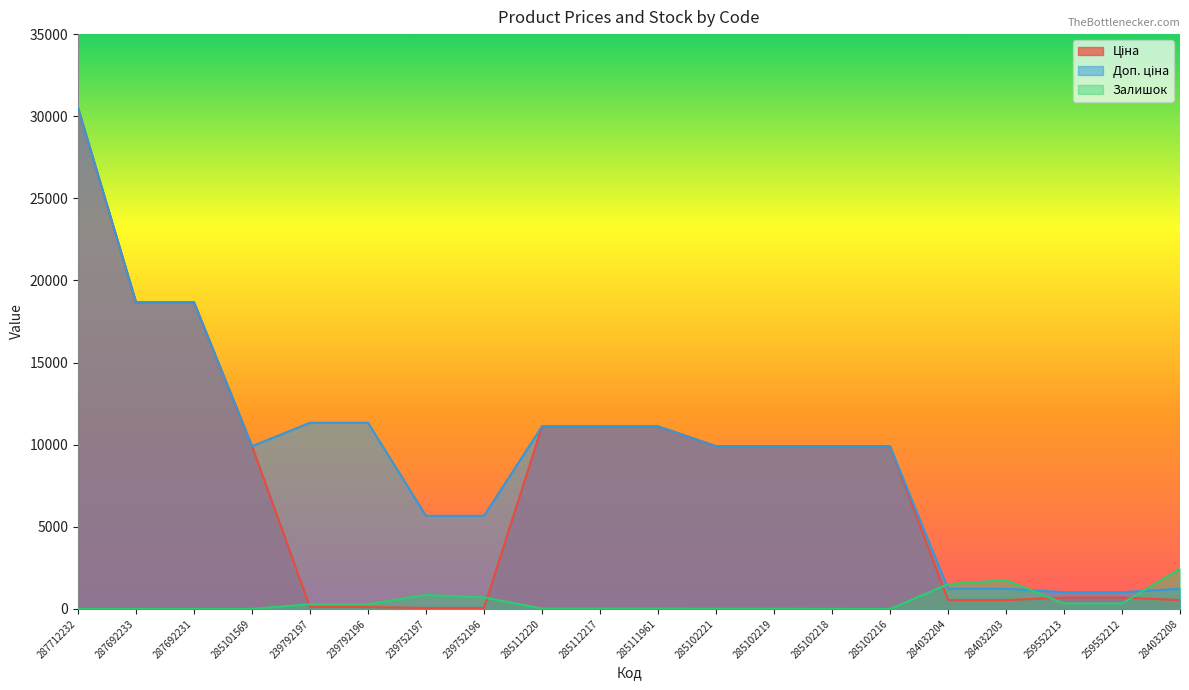

Between 285101569 and 285102219, which series saw the biggest shift?

Залишок